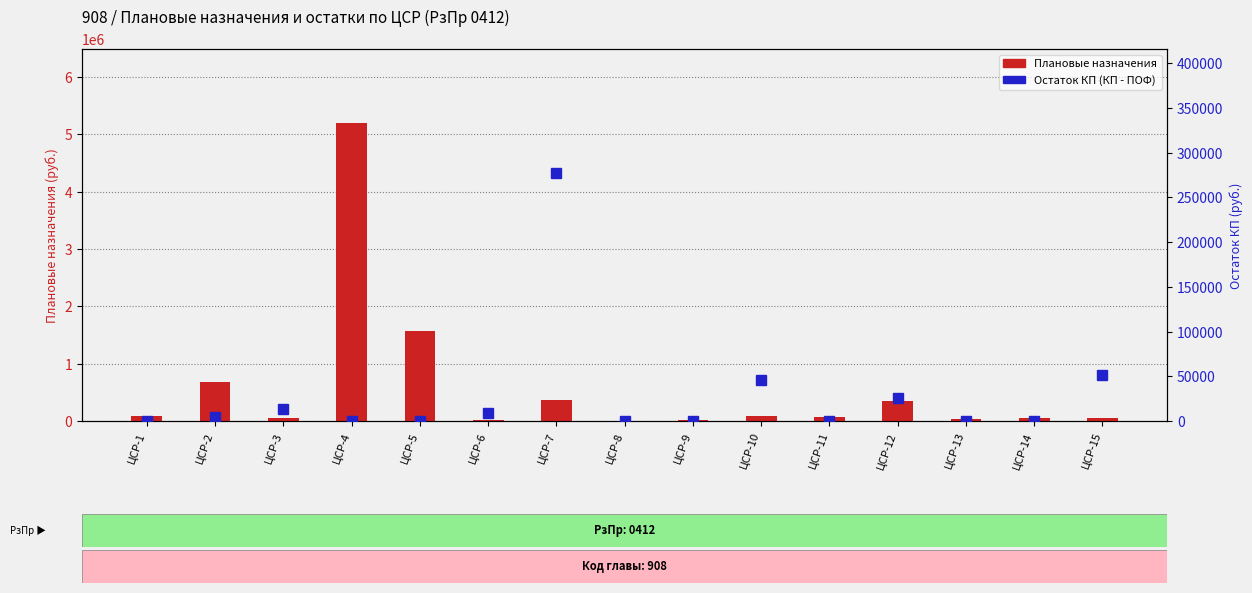

At ЦСР-11, list the series in order from largest to smallest.

Плановые назначения, Остаток КП (КП - ПОФ)